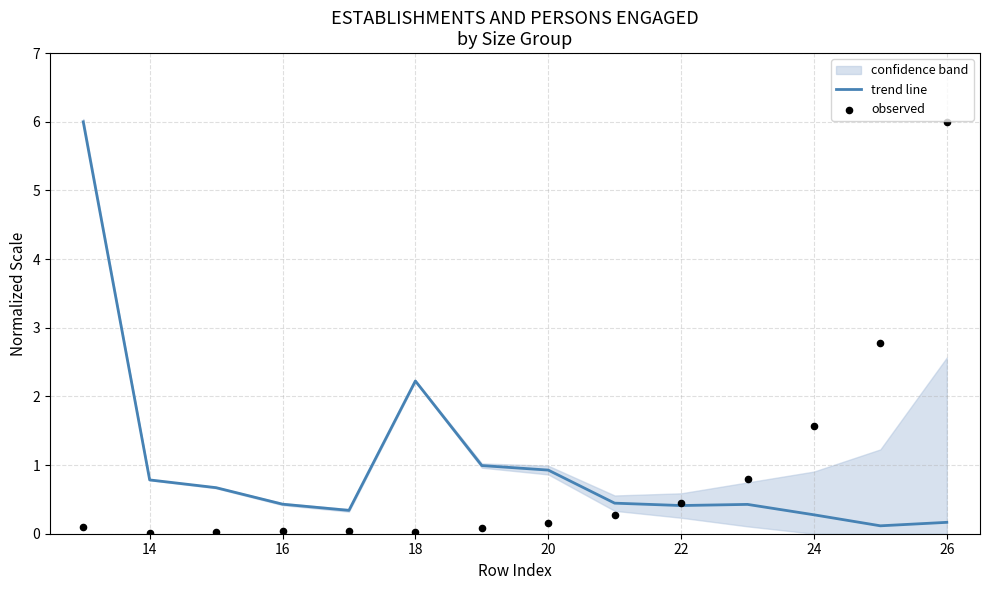

Which series has the widest spread of Y values?

observed